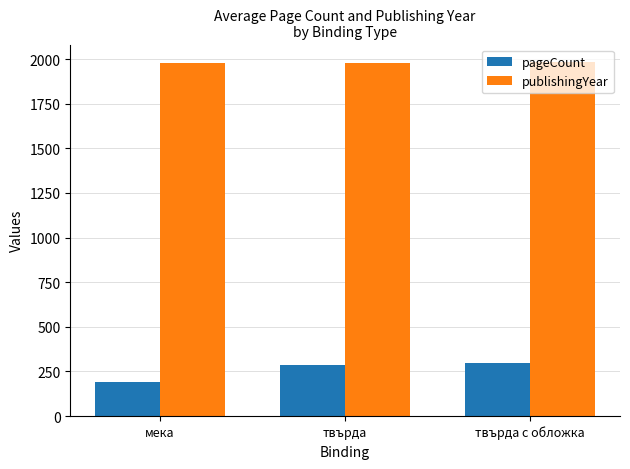

Does the chart contain any negative values?

No